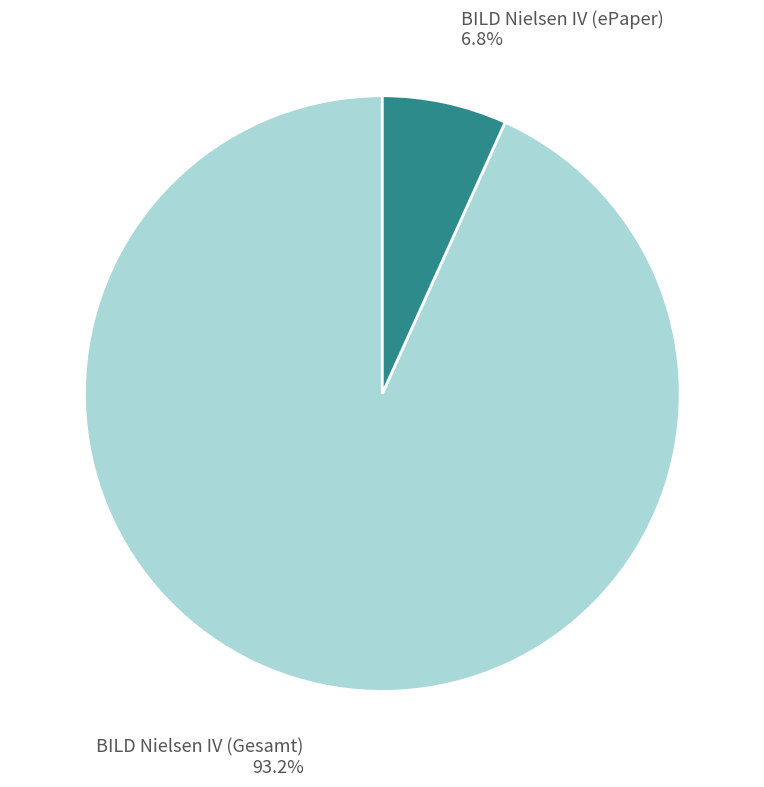

How much of the chart is everything except BILD Nielsen IV (Gesamt)?

6.8%